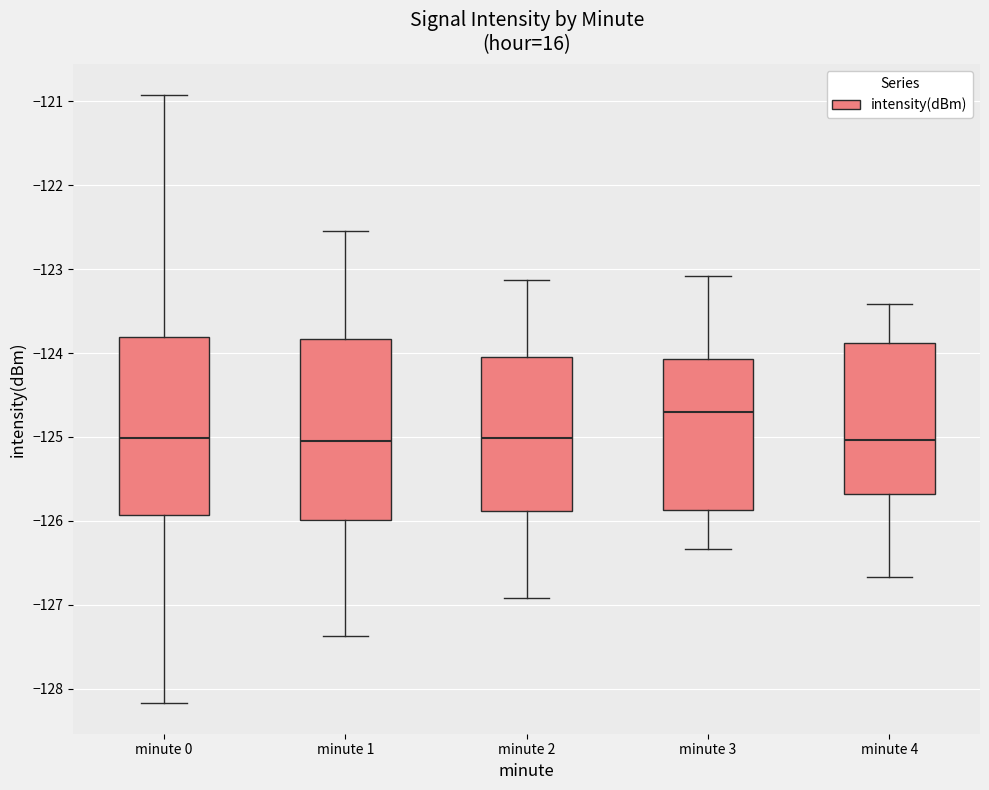

Reading left to right, read every box against the y-axis: the position of its median line, the range the box covers, and the ends of its whiskers. The values are not printed on the chart, so give them approximately, as read against the axis.

minute 0: median -125.0, box -125.9 to -123.8, whiskers -128.2 to -120.9
minute 1: median -125.0, box -126.0 to -123.8, whiskers -127.4 to -122.5
minute 2: median -125.0, box -125.9 to -124.0, whiskers -126.9 to -123.1
minute 3: median -124.7, box -125.9 to -124.1, whiskers -126.3 to -123.1
minute 4: median -125.0, box -125.7 to -123.9, whiskers -126.7 to -123.4